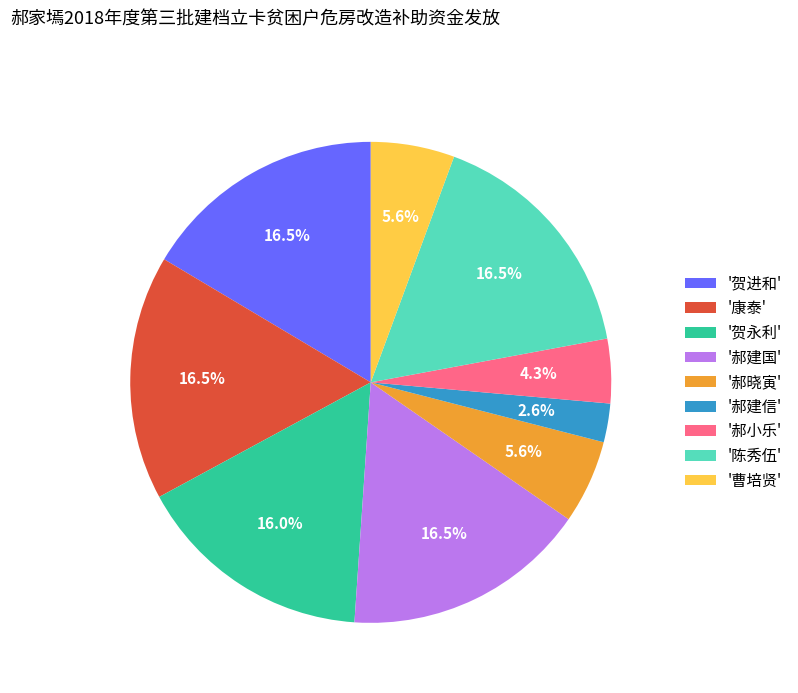

Between '郝建信' and '郝小乐', which is larger?

'郝小乐'